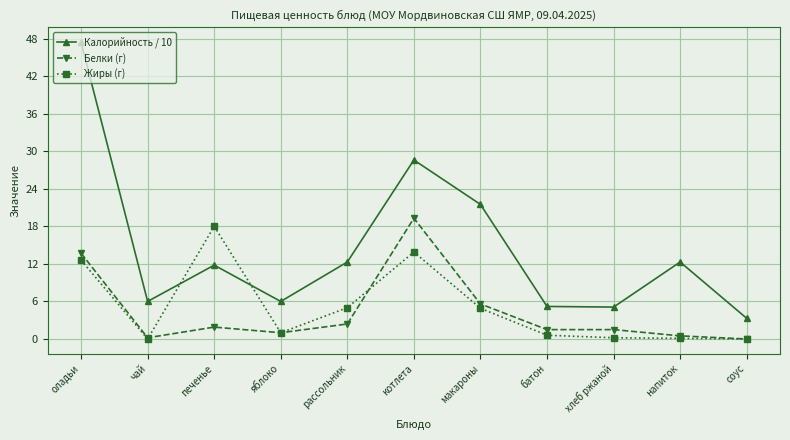

What value does the Жиры (г) series have at оладьи?

12.6